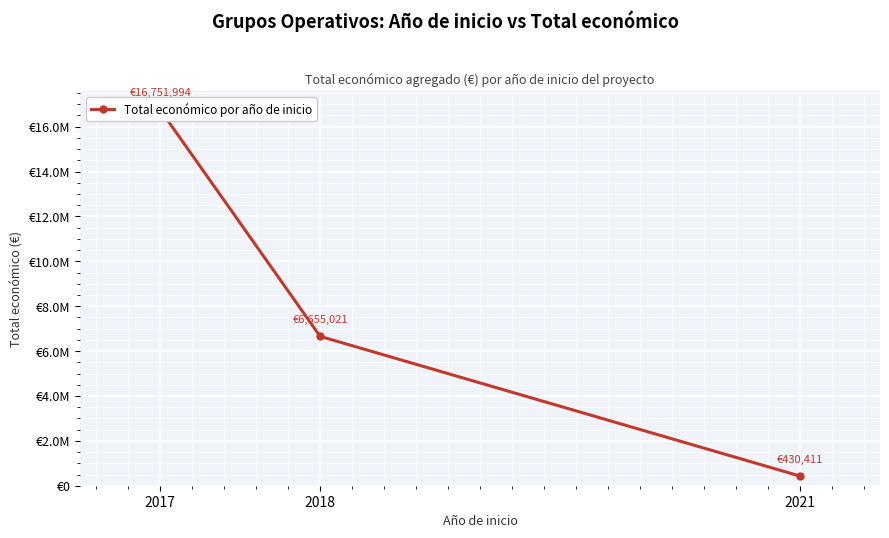

Reading right to left, extract all data points from this chart.

430411	6655021	16751994